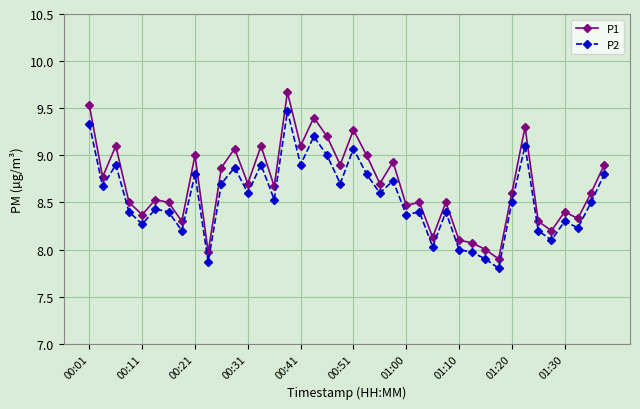

Does the chart have visible grid lines?

Yes